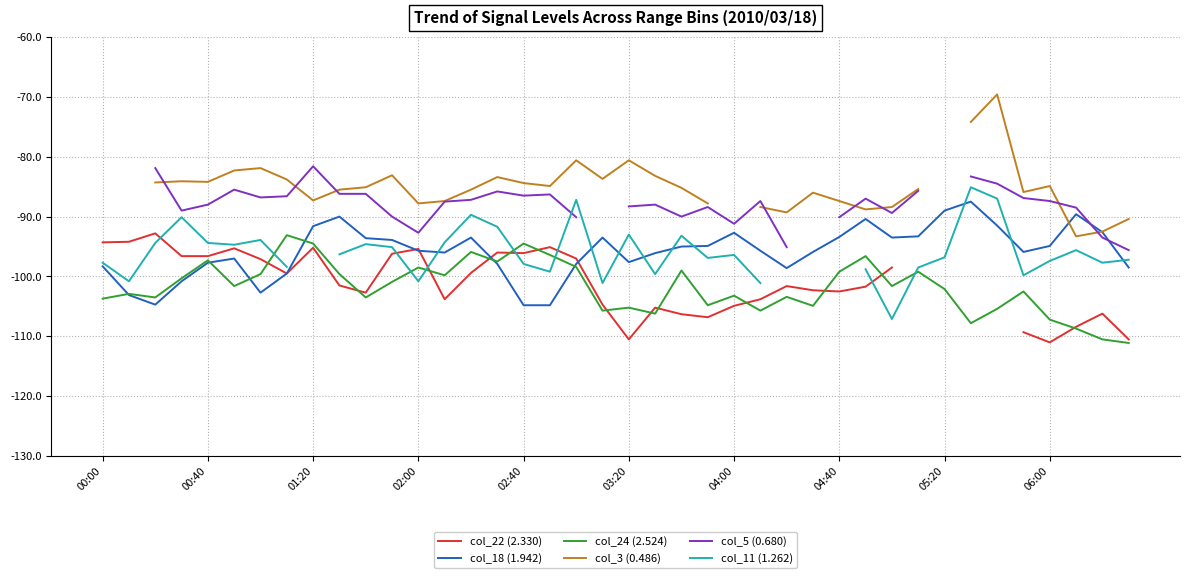

True or false: col_22 (2.330) and col_3 (0.486) intersect in this chart.

False